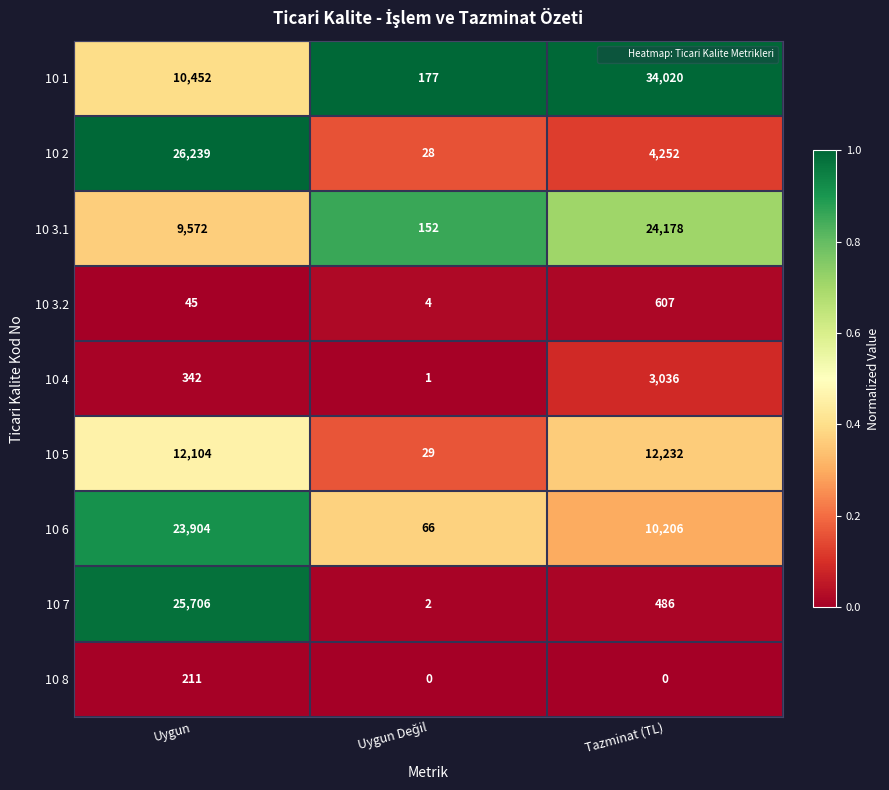

Which series has the largest total across all categories?

10 1